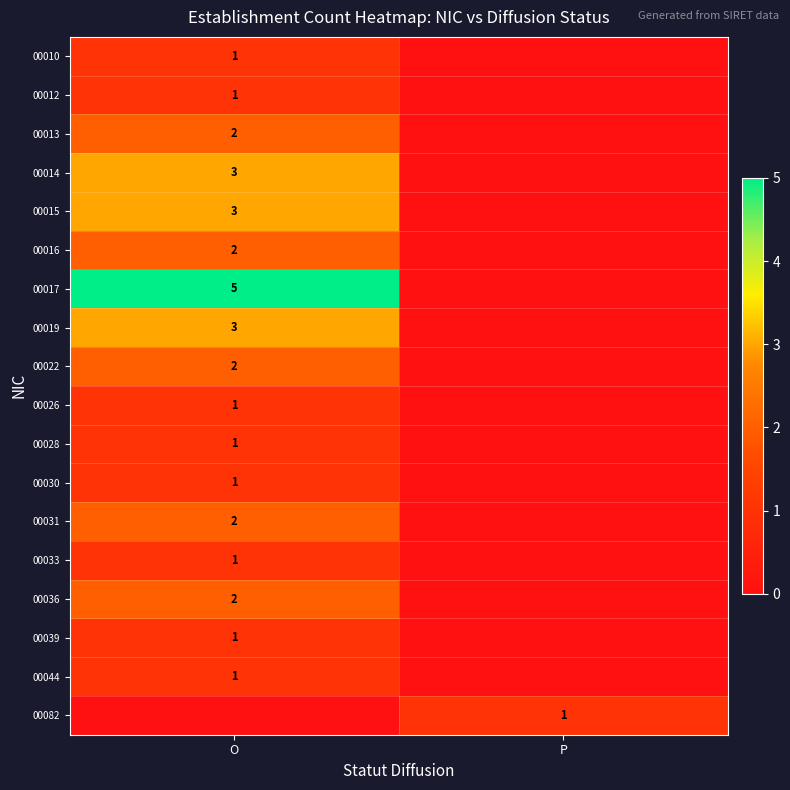

True or false: 00044 has a value of 1 at O.

True